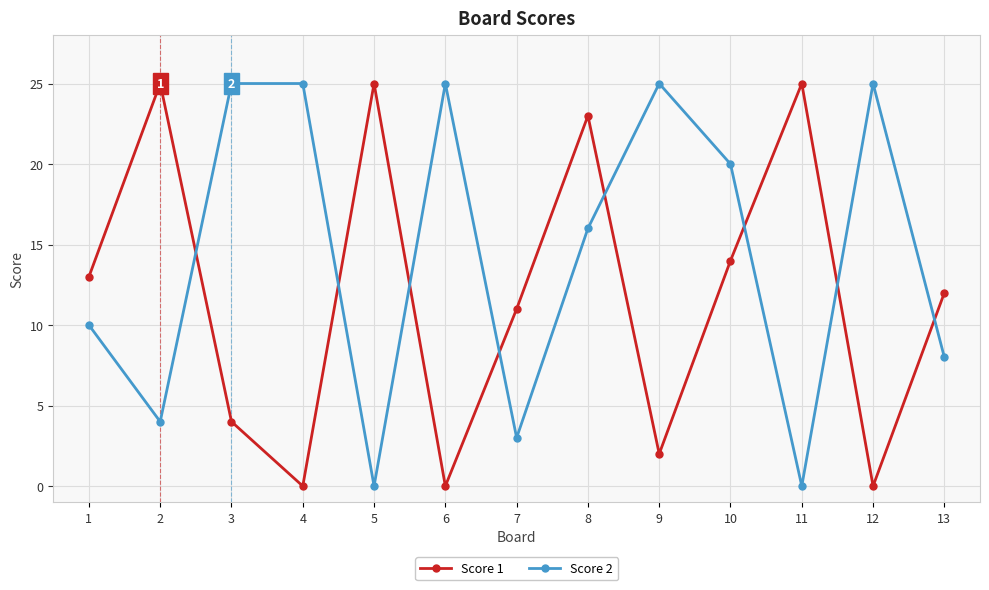

True or false: Score 2 and Score 1 intersect in this chart.

True